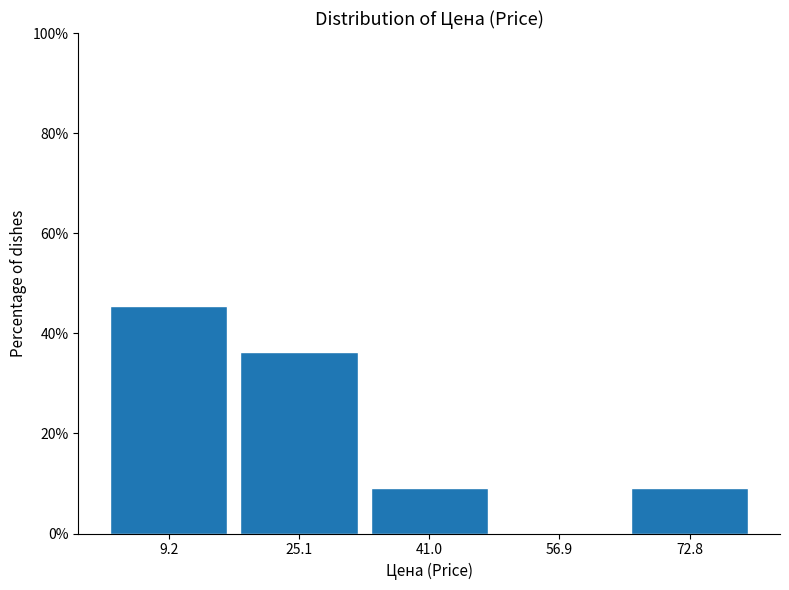

How tall is the bar that spans 18 to 34 on the x-axis? Neither the bar edges nor the heights are printed on the chart, so give them approximately, as read against the axes.

36